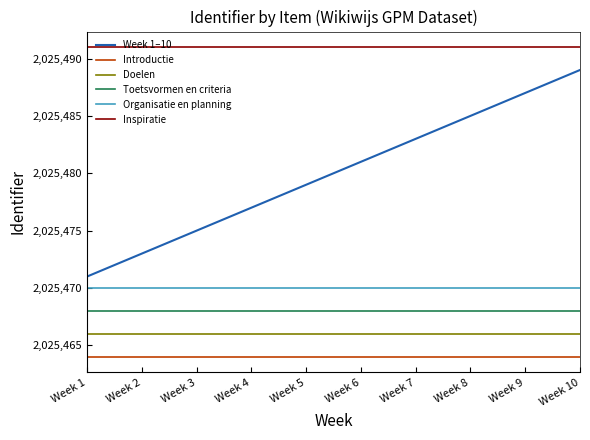

Is the value of Organisatie en planning at Week 1 greater than the value of Doelen at Week 1?

Yes